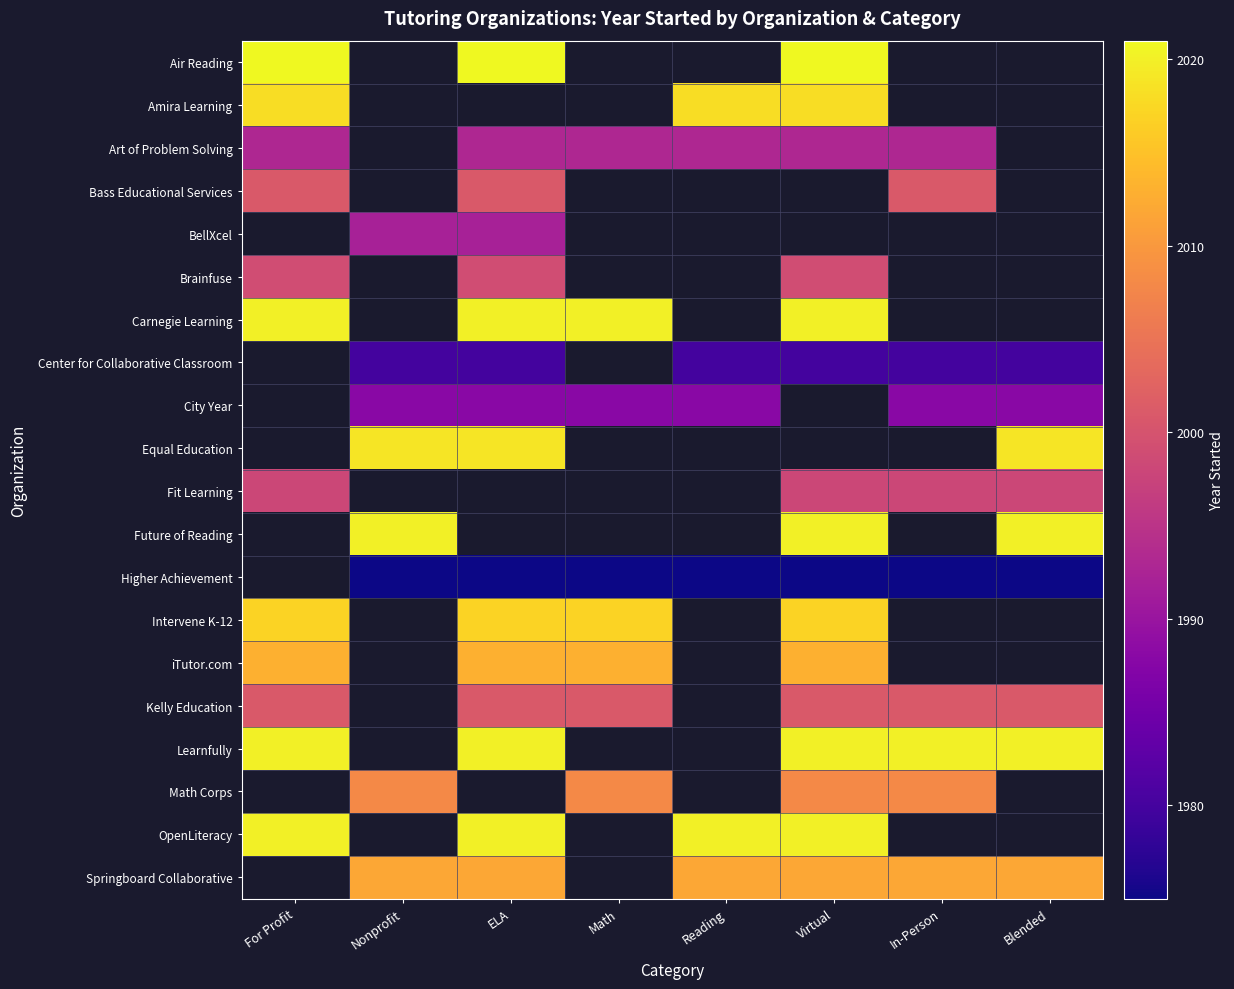

At how many categories does at least one series exceed 1996?

8